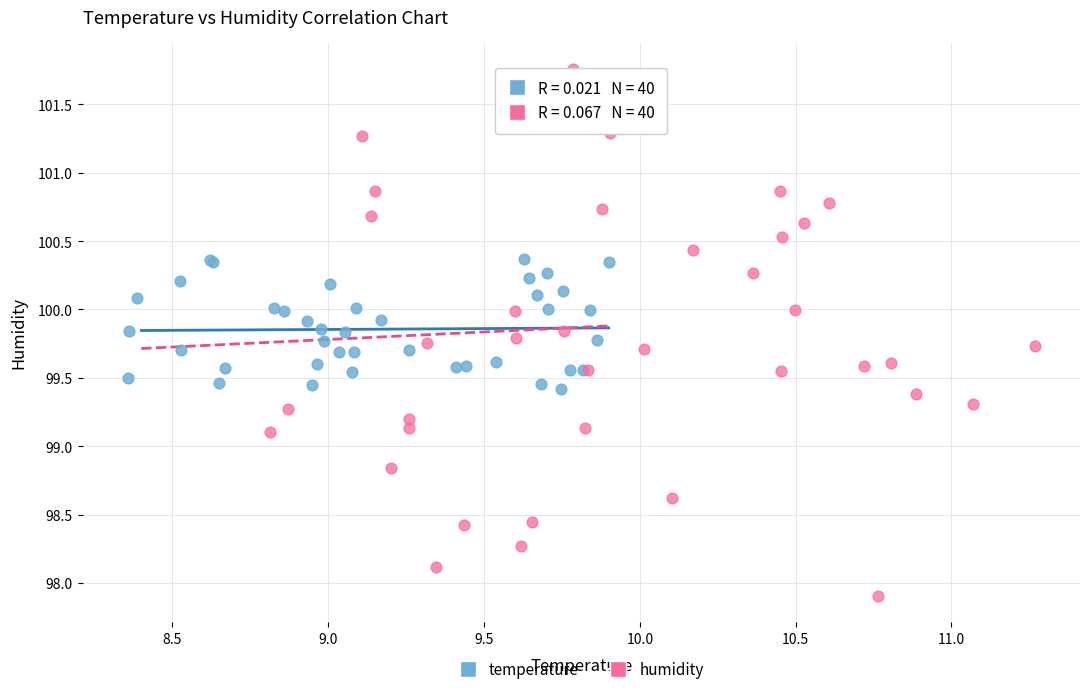

What are all the series names shown in the legend?

temperature, humidity